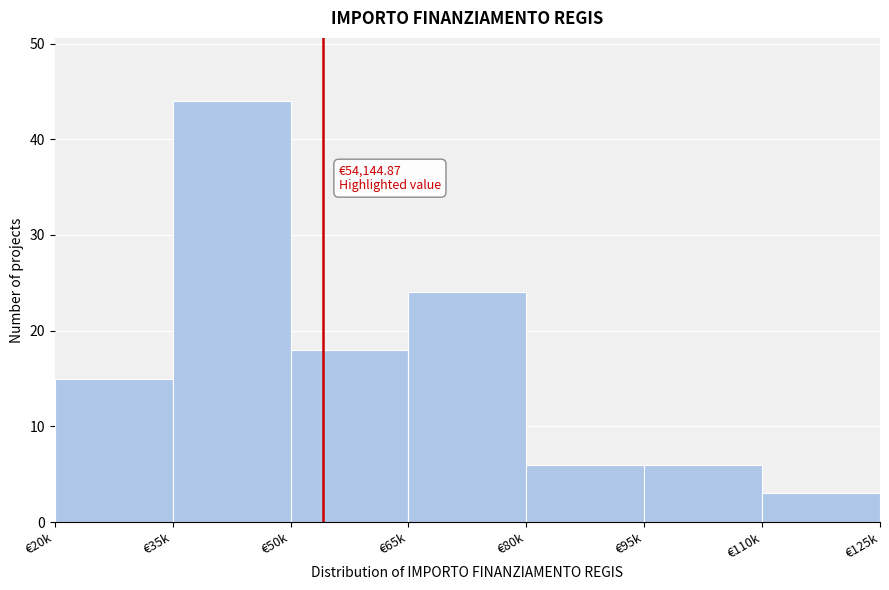

Reading left to right, extract all data points from this chart.

15	44	18	24	6	6	3